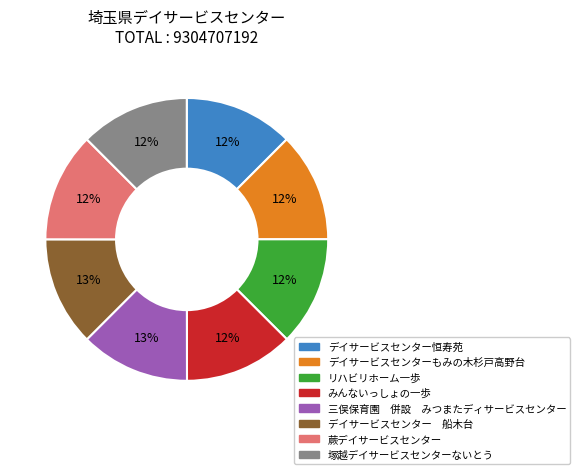

What percentage is the 蕨デイサービスセンター slice, to the nearest percent?

12%